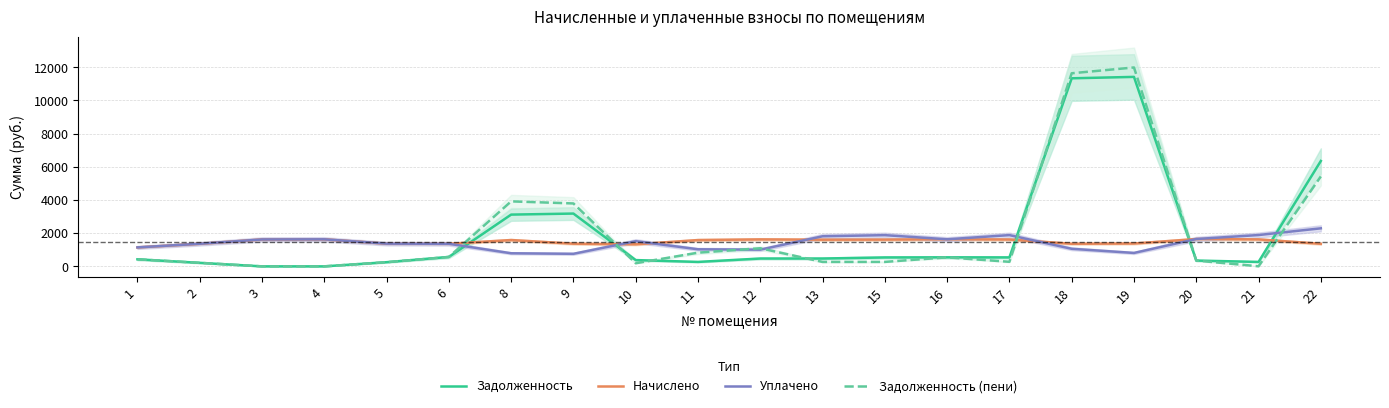

What is the minimum value for Задолженность (пени)?

0.2